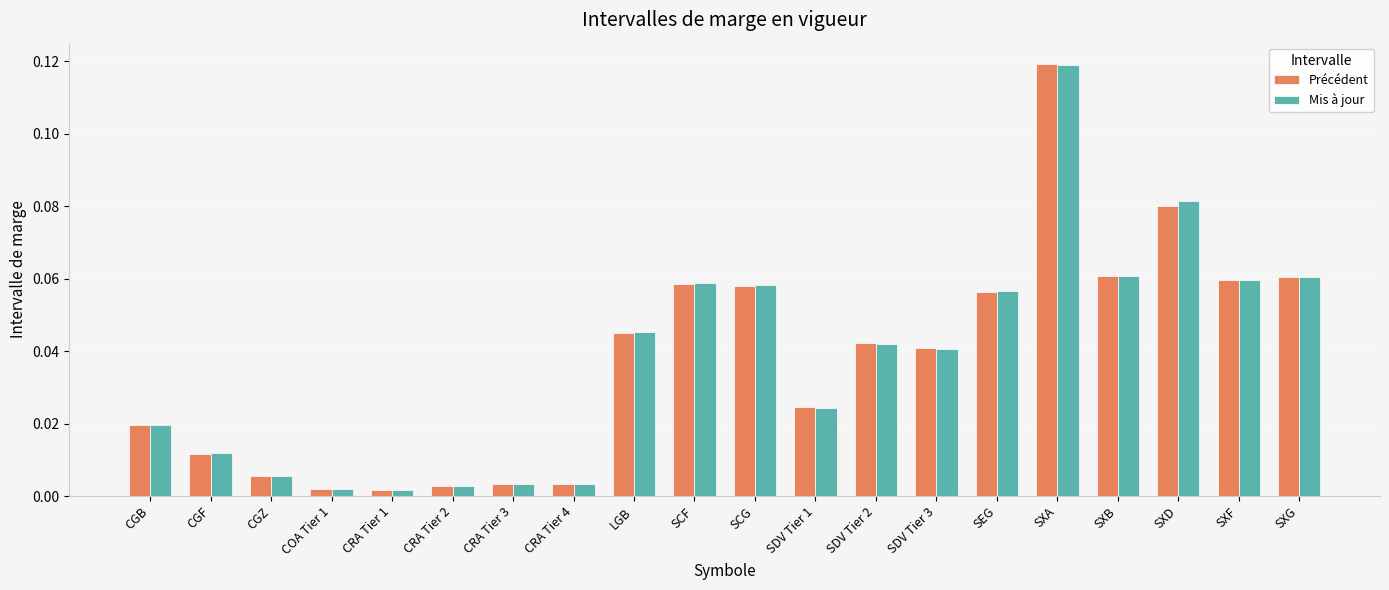

Is it true that Mis à jour equals 0.0 at SXB?

False